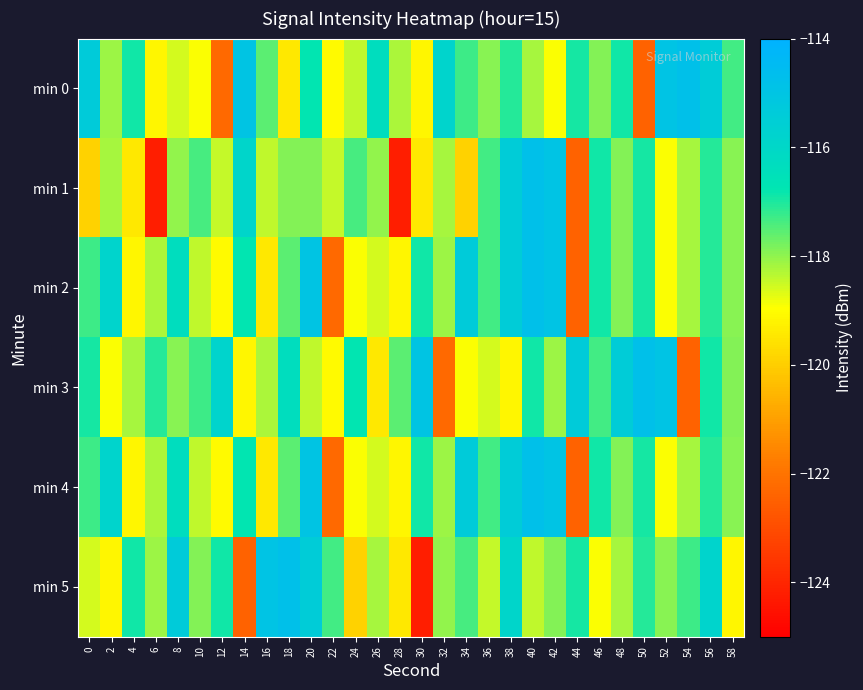

Rank the series at 32 from lowest to highest value.

min 3, min 1, min 2, min 4, min 5, min 0